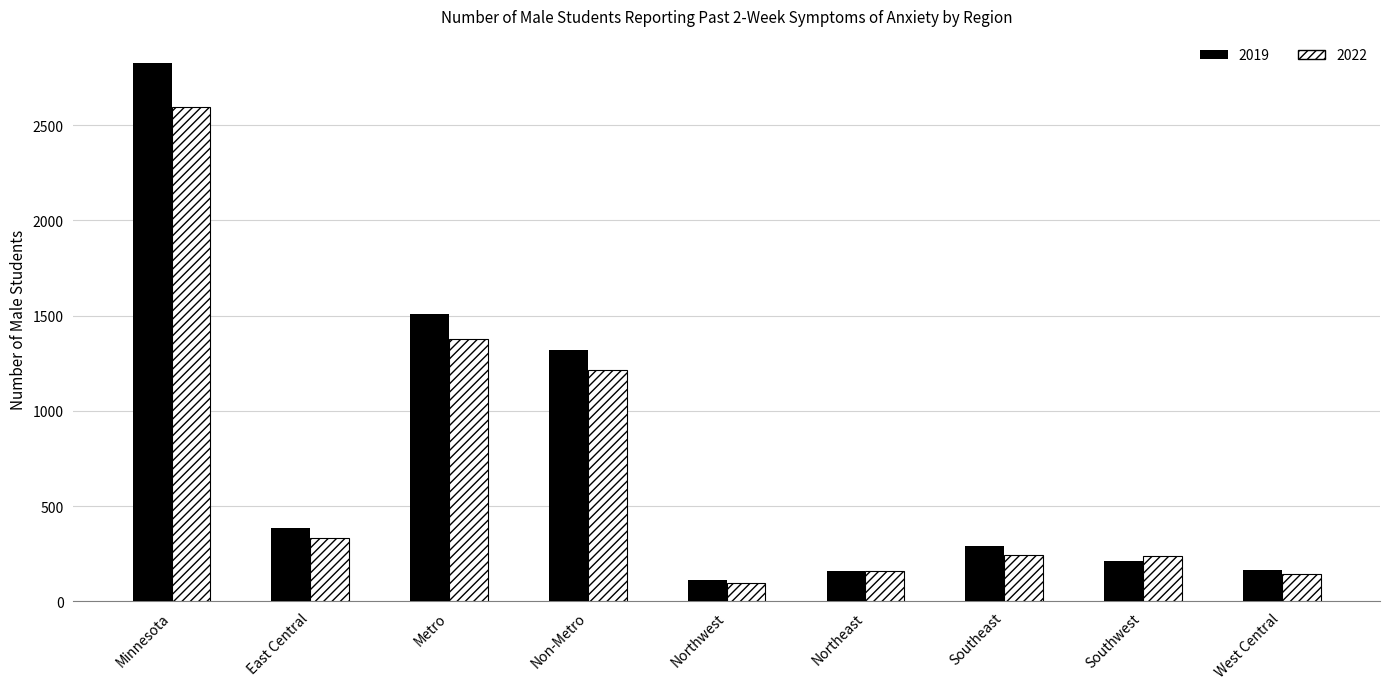

What is the spread (max minus min) of values at Minnesota?

234